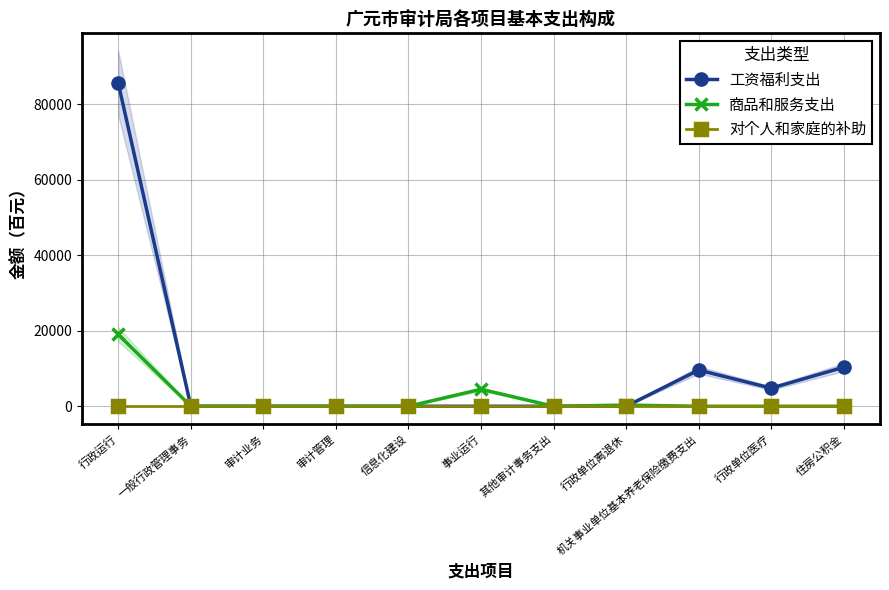

Between 行政运行 and 事业运行, which series saw the biggest shift?

工资福利支出